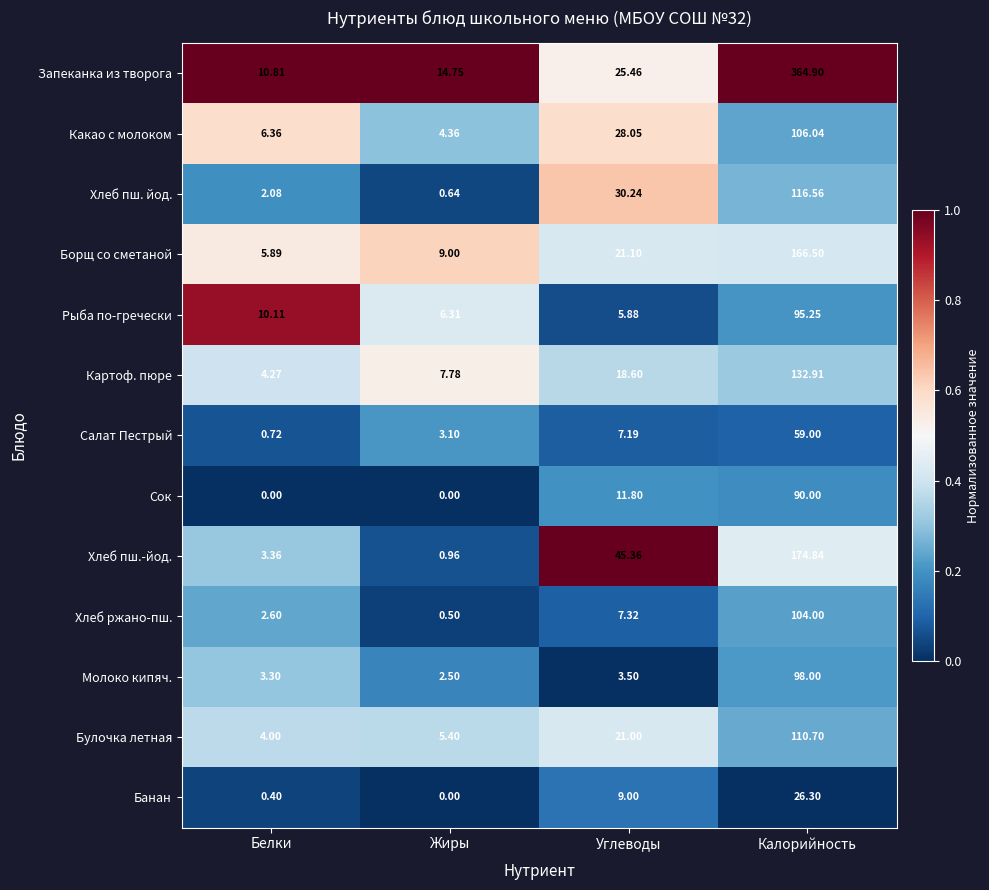

How many categories are shown in the chart?

4